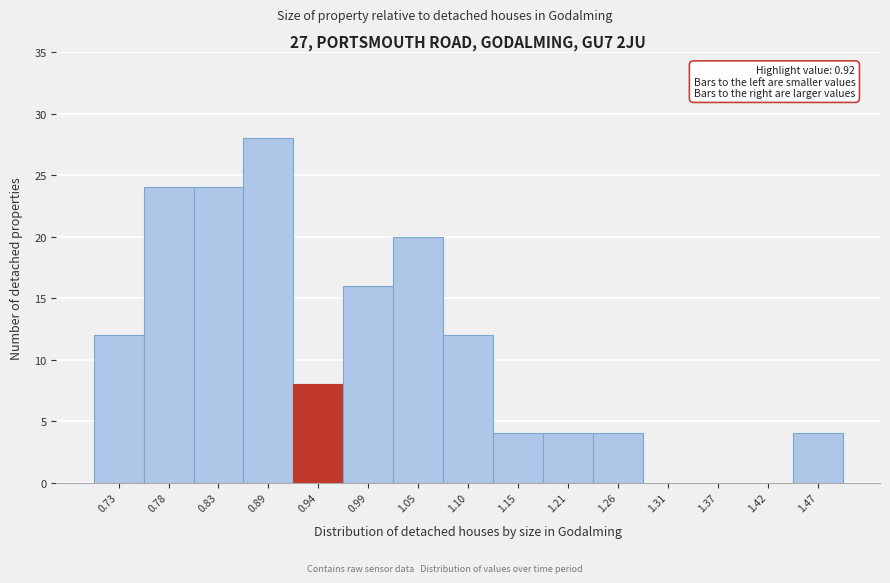

Which range on the x-axis has the tallest bar?

0.86 to 0.91